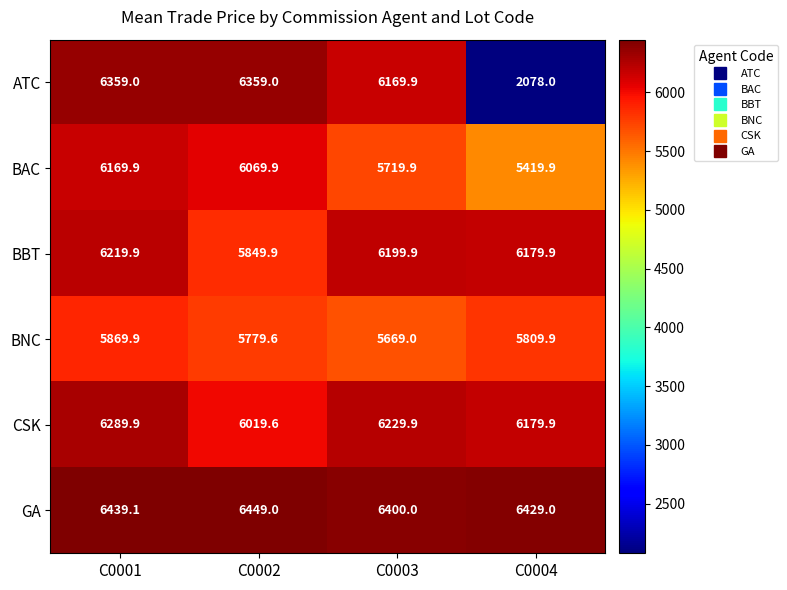

How many distinct data groups are displayed?

6